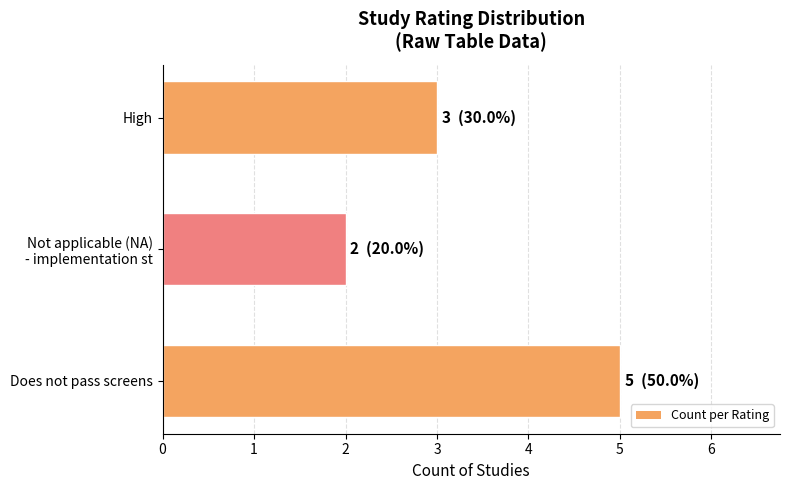

The value at Does not pass screens is 2. True or false?

False